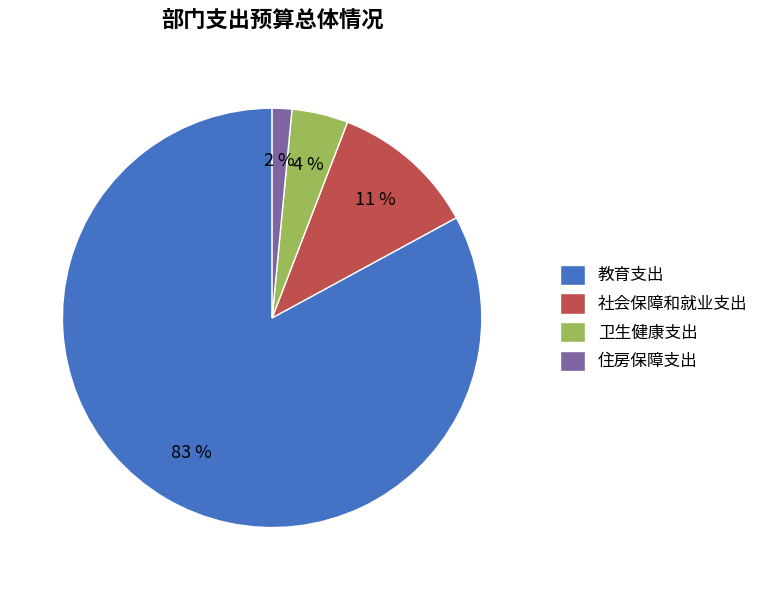

To the nearest percent, what is the average slice percentage?

25%